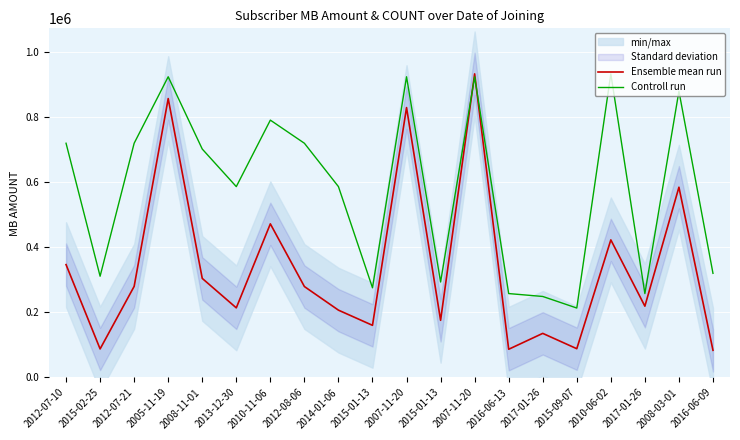

Where do Ensemble mean run and Controll run first cross each other?

2015-01-13 and 2007-11-20